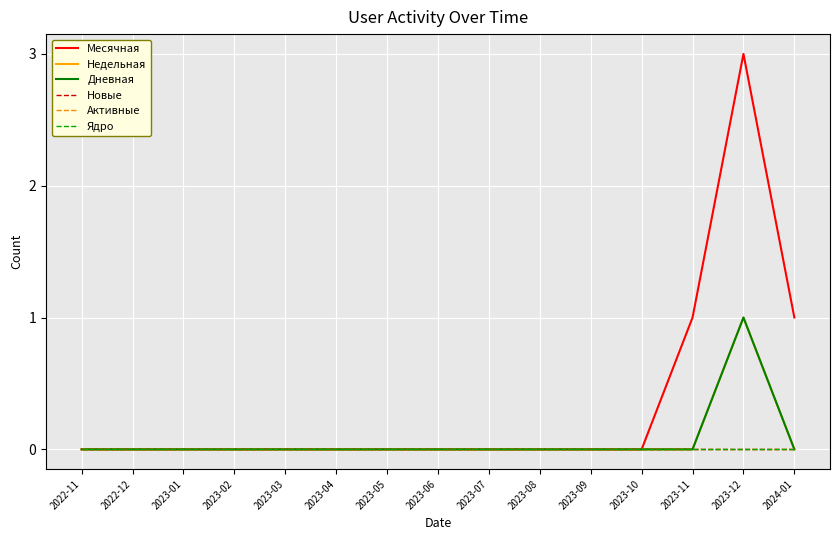

The value of Недельная at 2023-01 is 0. True or false?

True